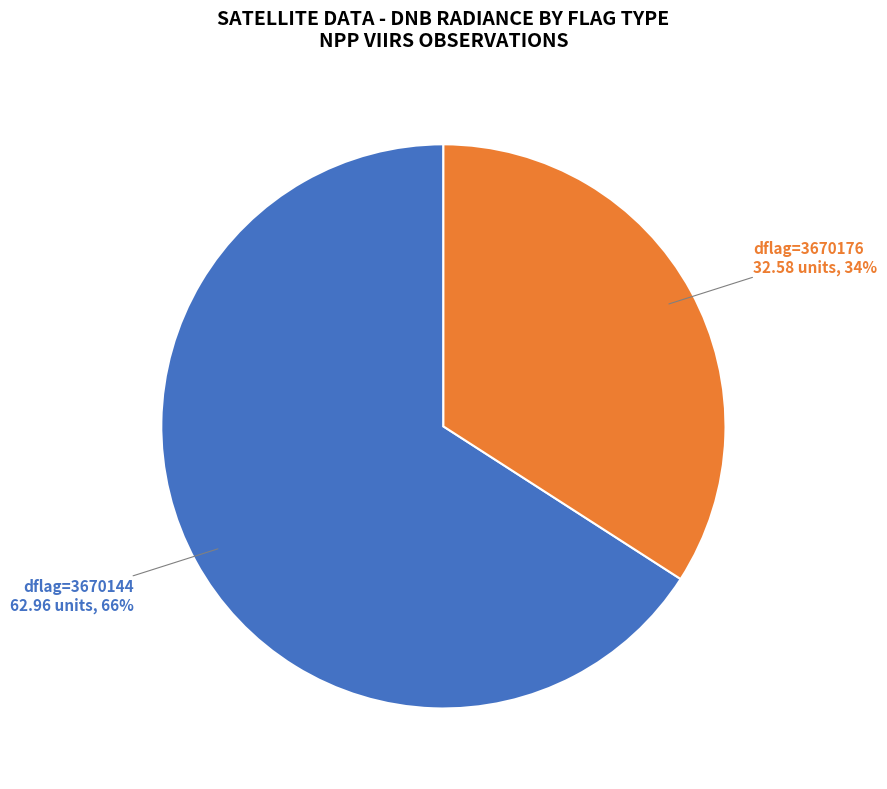

Is there any slice that represents more than half of the pie?

Yes